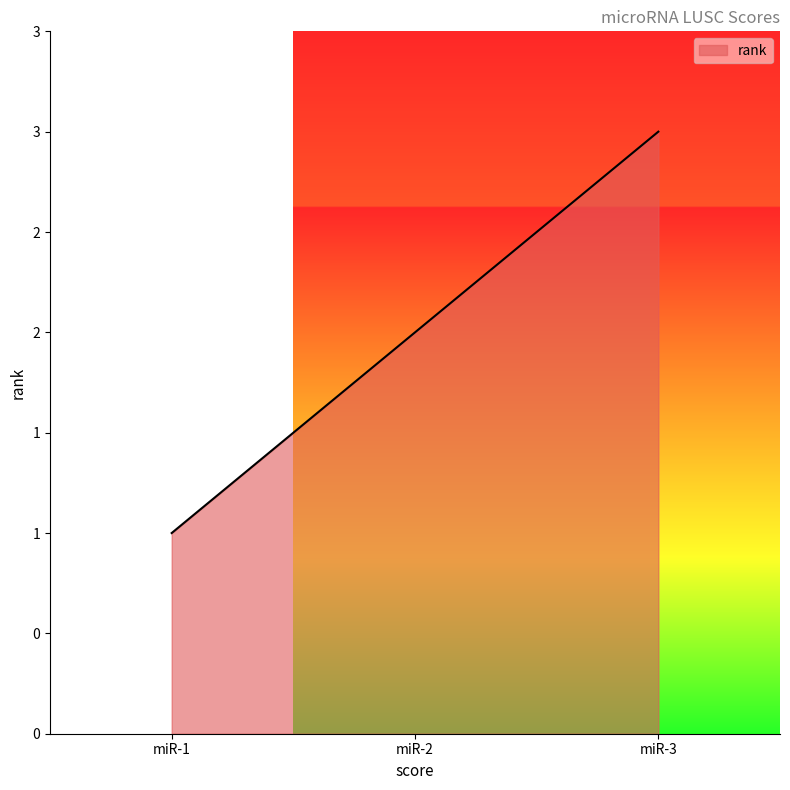

List the labels in order of value, largest first.

miR-3, miR-2, miR-1